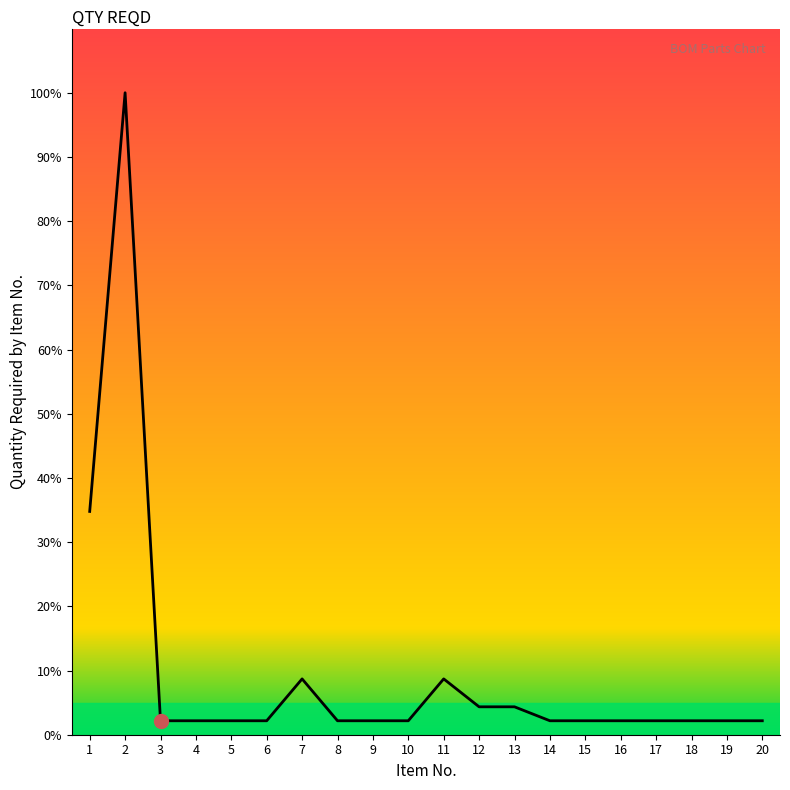

Between 10 and 7, which is larger?

7